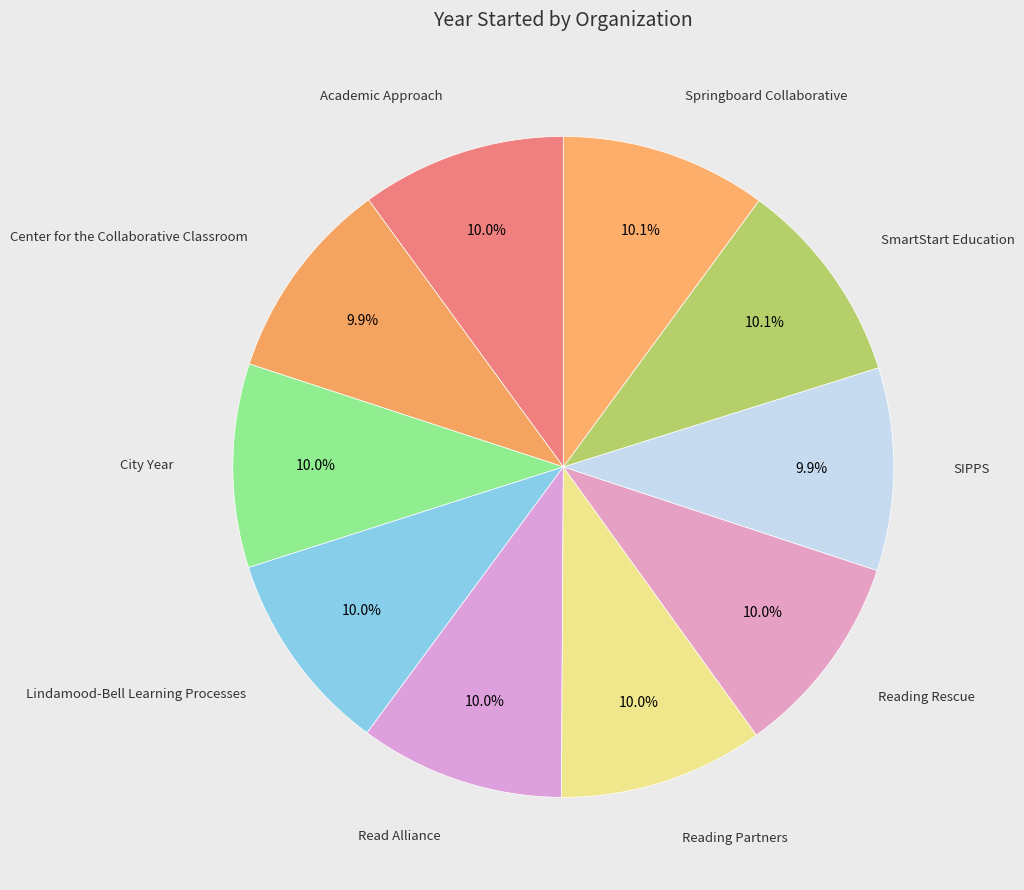

What percentage is the City Year slice, to the nearest percent?

10%